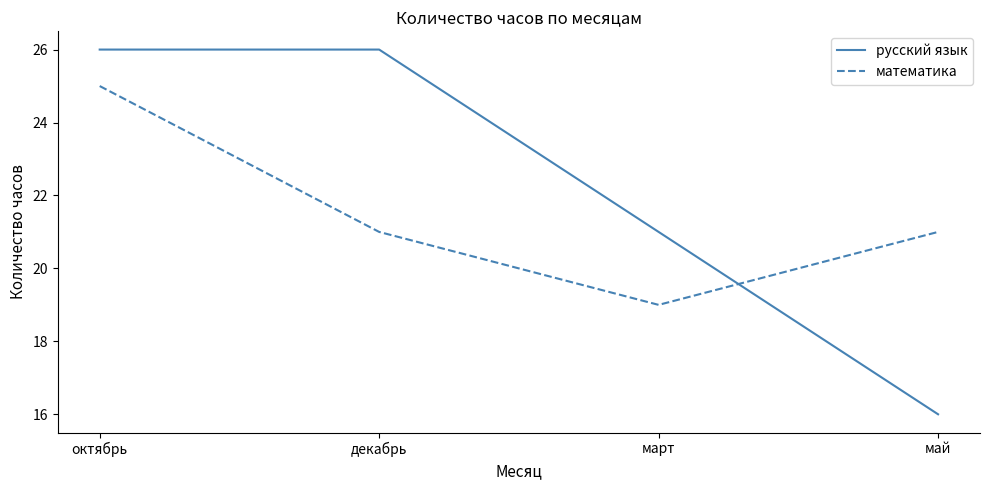

What are all the series names shown in the legend?

русский язык, математика